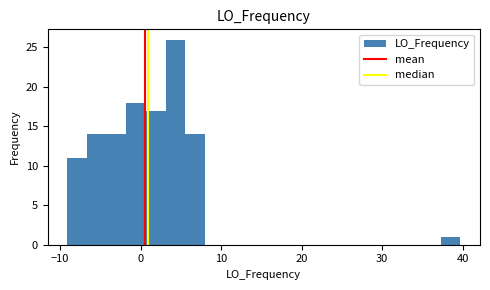

Around what value on the x-axis is the tallest bar? Give the approximate position of its centre, as read against the axis.

4